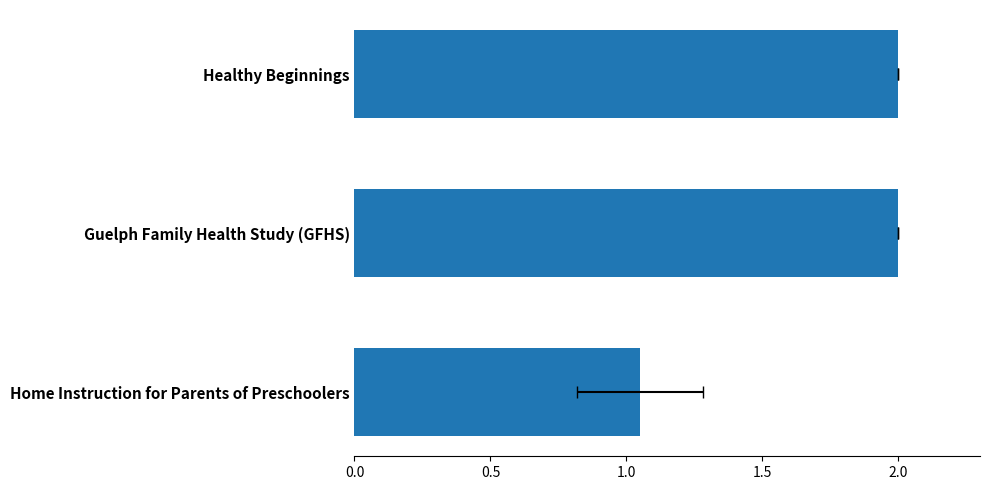

What is the change in value from Guelph Family Health Study (GFHS) to Home Instruction for Parents of Preschoolers?

-0.9